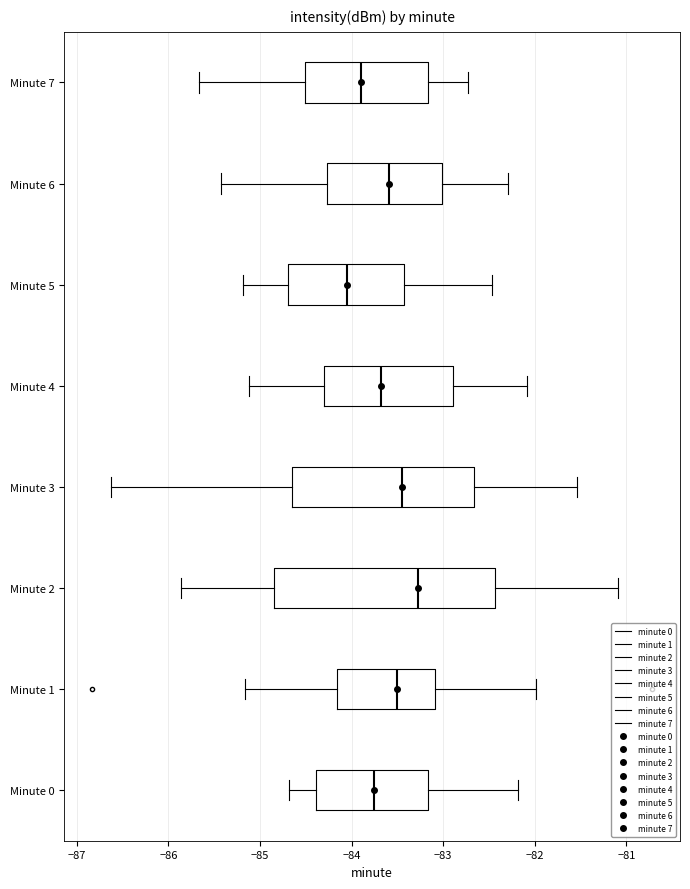

Which box has the furthest to the right median line?

Minute 2